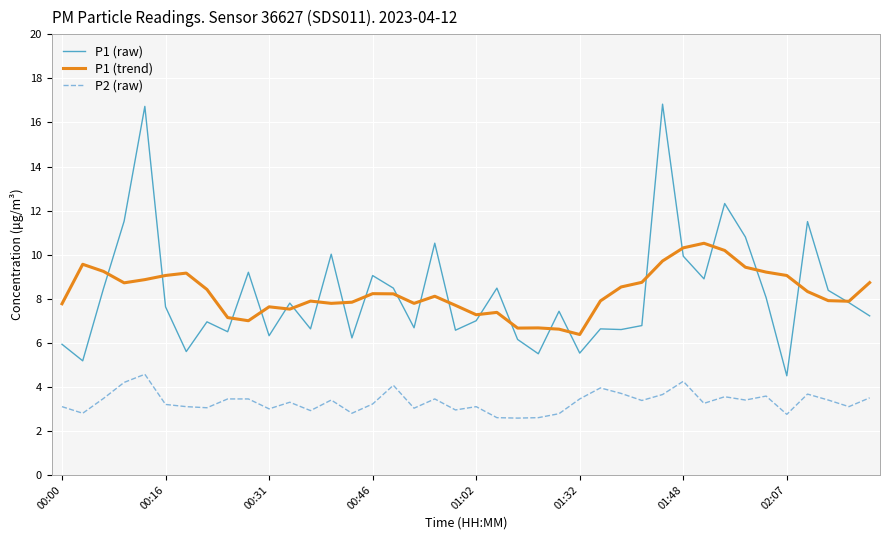

What is the highest value of the P1 (trend) series?

10.5